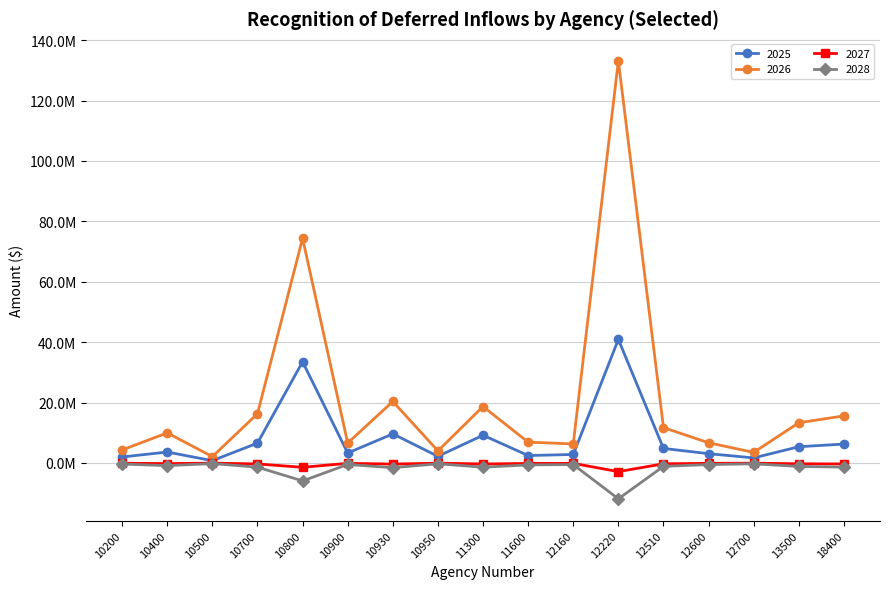

What are all the series names shown in the legend?

2025, 2026, 2027, 2028